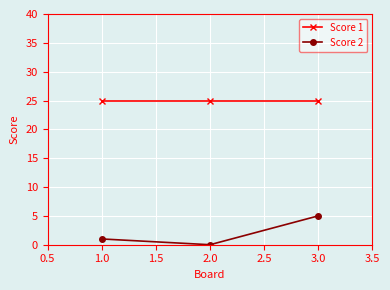

Which series has the widest spread of values?

Score 2